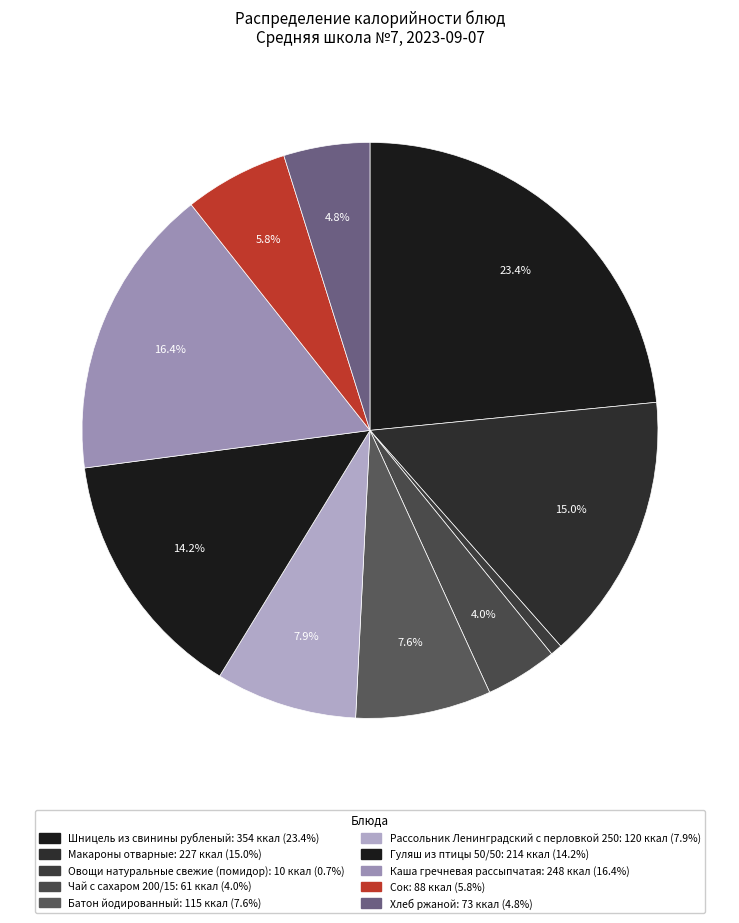

How many segments does this pie chart have?

10